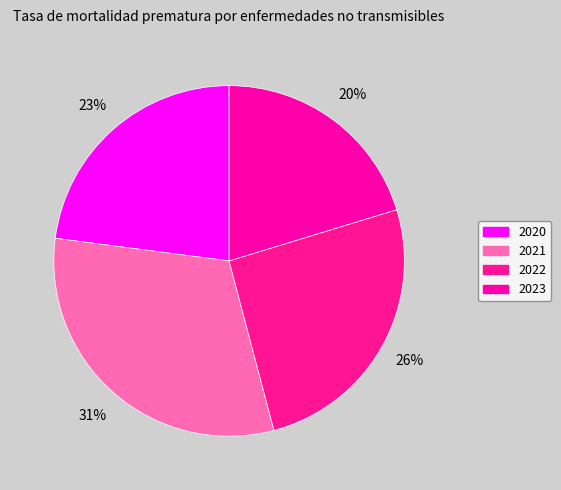

Approximately how many times larger is the value at 2021 compared to 2020?

1.4